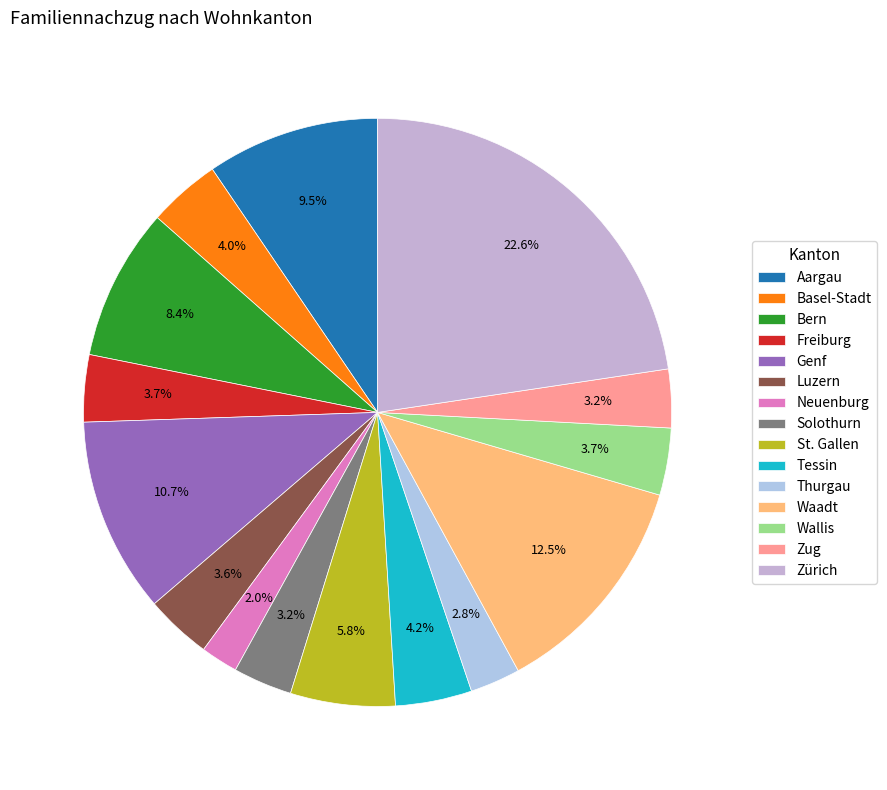

Rank the categories by value from highest to lowest.

Zürich, Waadt, Genf, Aargau, Bern, St. Gallen, Tessin, Basel-Stadt, Wallis, Freiburg, Luzern, Solothurn, Zug, Thurgau, Neuenburg